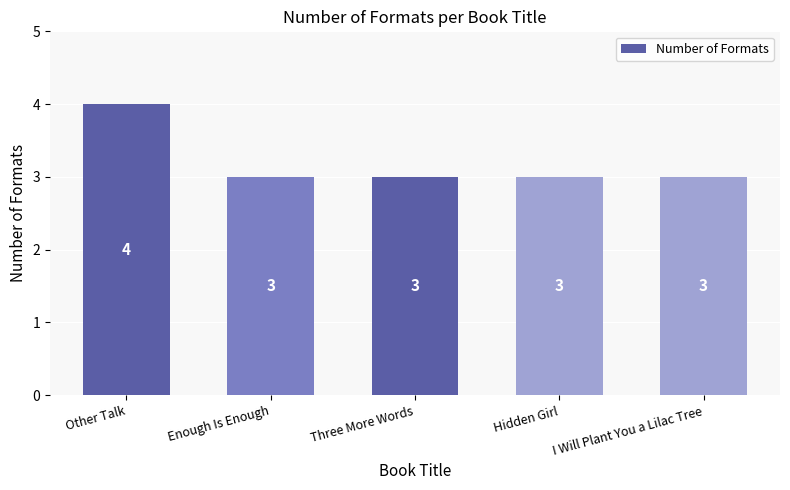

True or false: the data shows 3 at Hidden Girl.

True